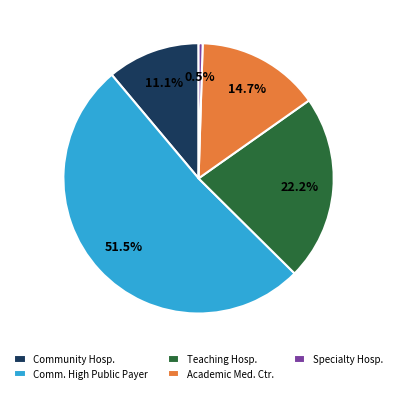

Count the number of slices in the pie.

5